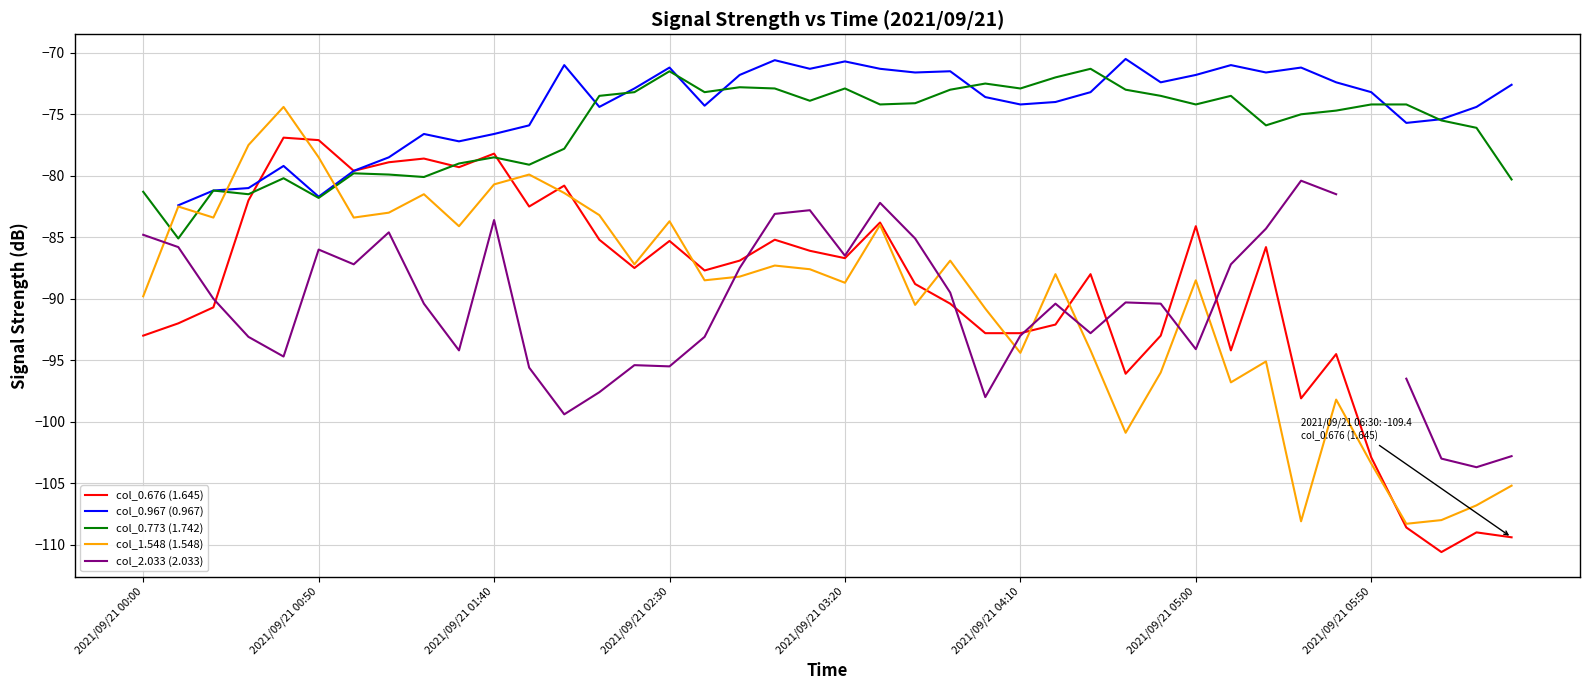

At which category does the chart reach its minimum across all series?

37